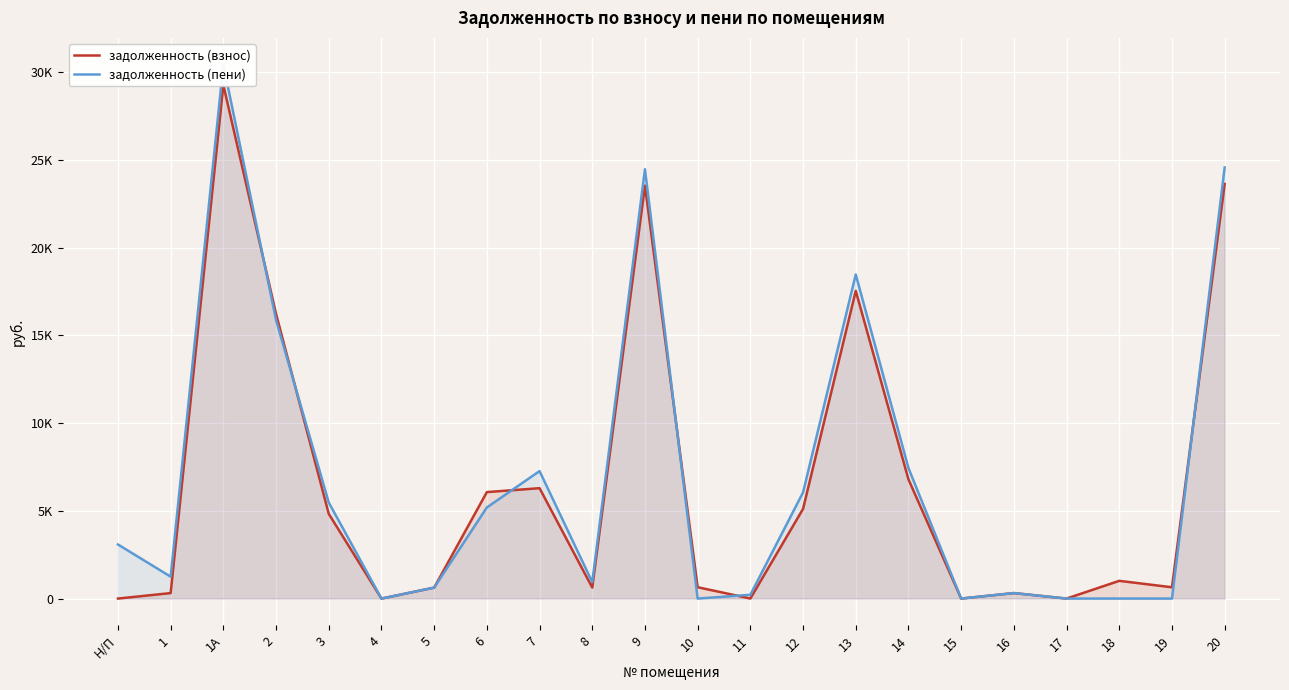

How many categories are shown in the chart?

22